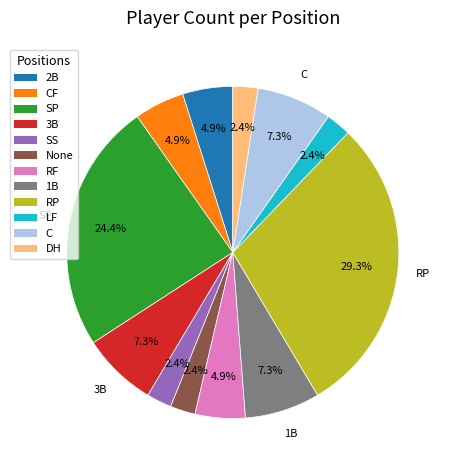

Is there a majority slice in this chart?

No